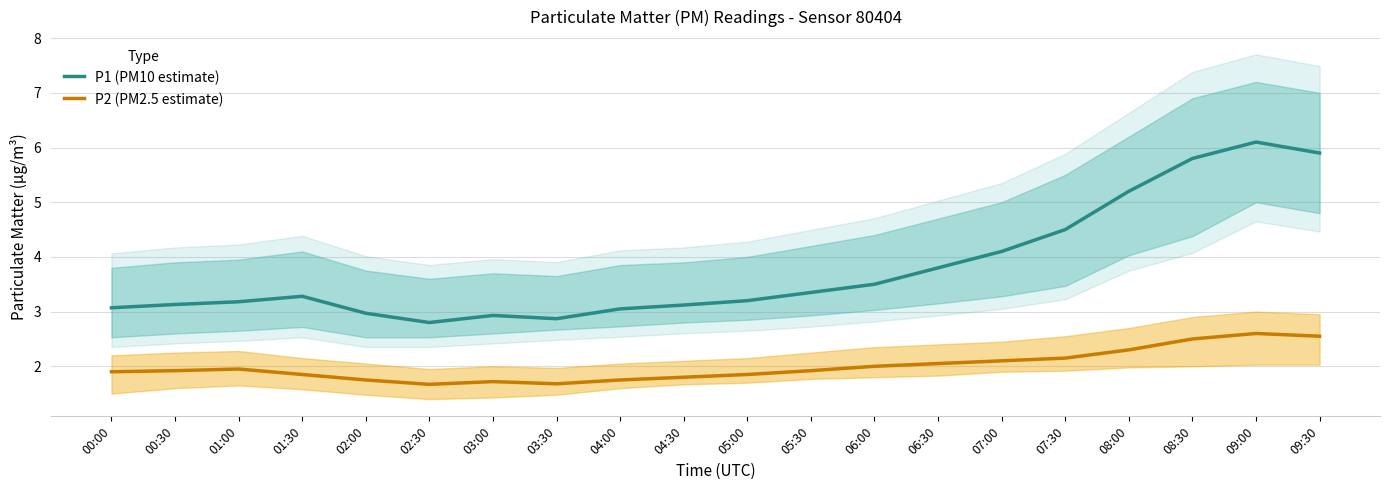

How many data points in P1 (PM10 estimate) are less than 3?

4